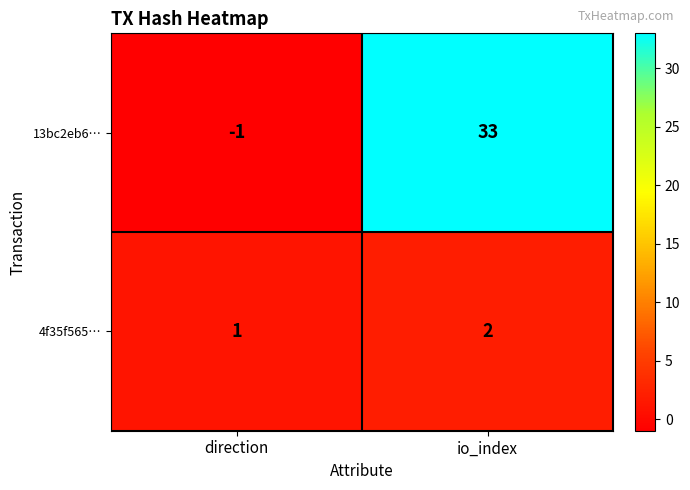

Count the number of categories in the chart.

2